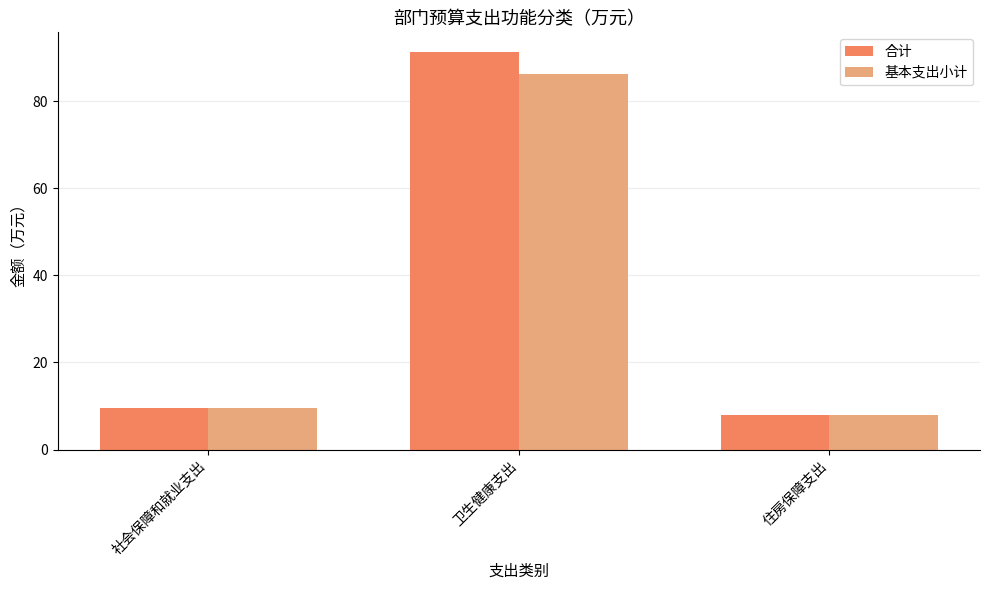

The 基本支出小计 series shows 9.6 at 社会保障和就业支出. True or false?

True